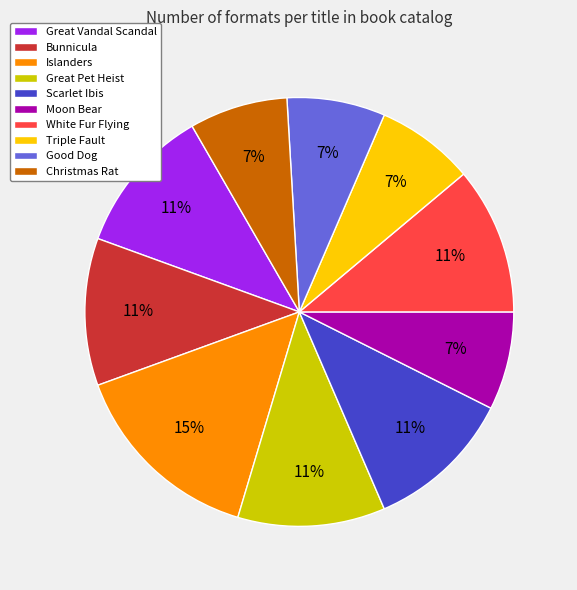

To the nearest percent, what percentage of the pie is Moon Bear?

7%